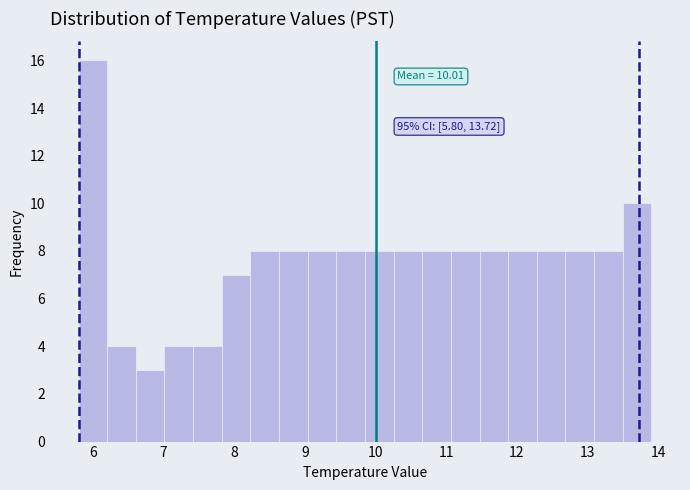

Which range on the x-axis has the tallest bar?

5.8 to 6.2